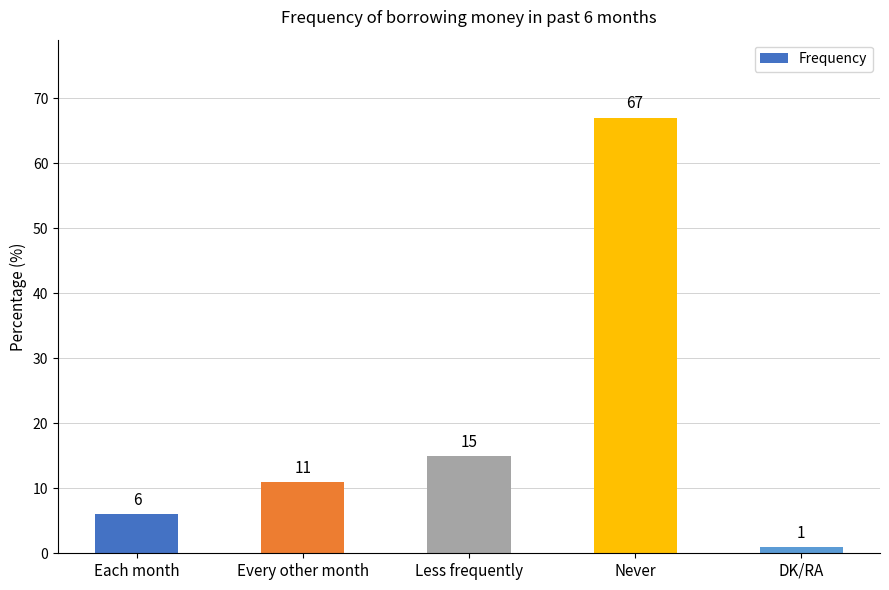

Where is the data nearest to the value 34?

Less frequently